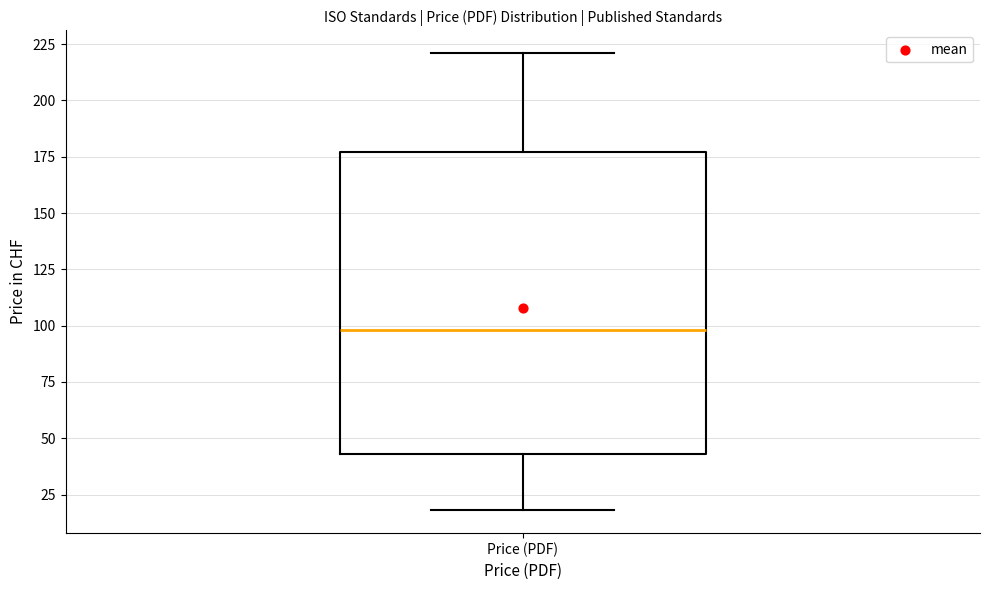

Where does the upper whisker of the box for Price (PDF) end on the y-axis? The values are not printed on the chart, so give them approximately, as read against the axis.

220